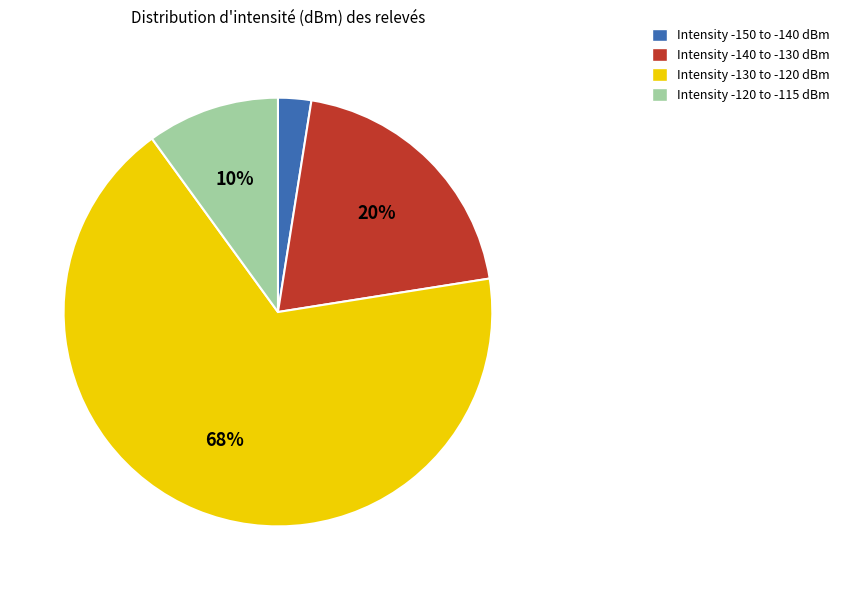

Which slice is the smallest?

Intensity -150 to -140 dBm